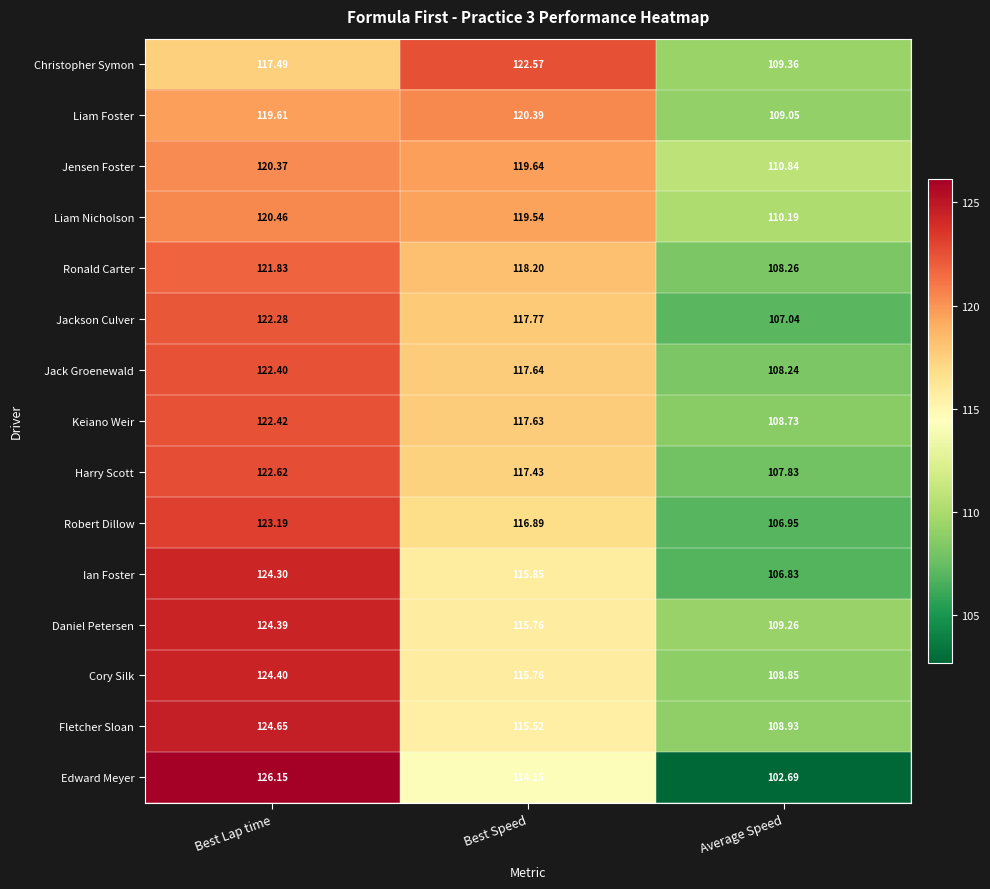

At which label does Liam Foster first exceed 119?

Best Lap time